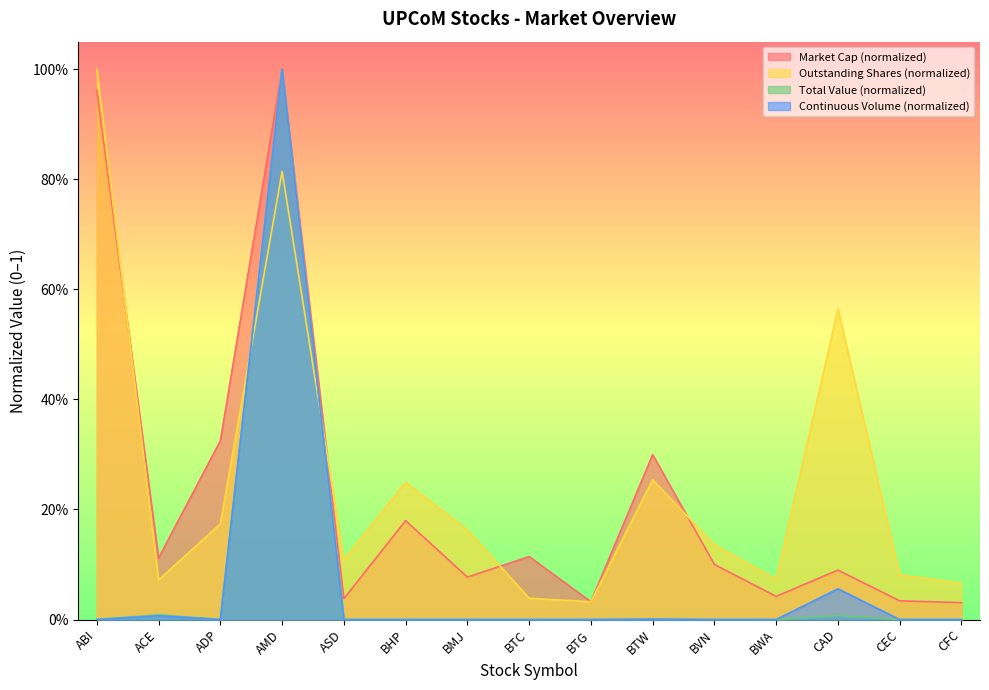

Does the chart display data point markers on the line(s)?

No